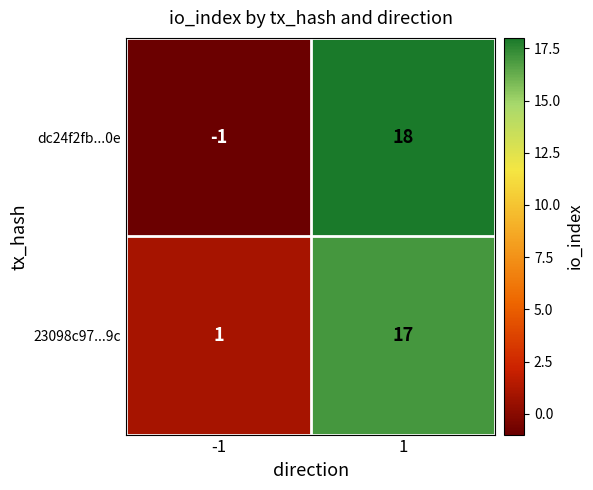

What is the sum of the dc24f2fb...0e values at 1 and -1?

17